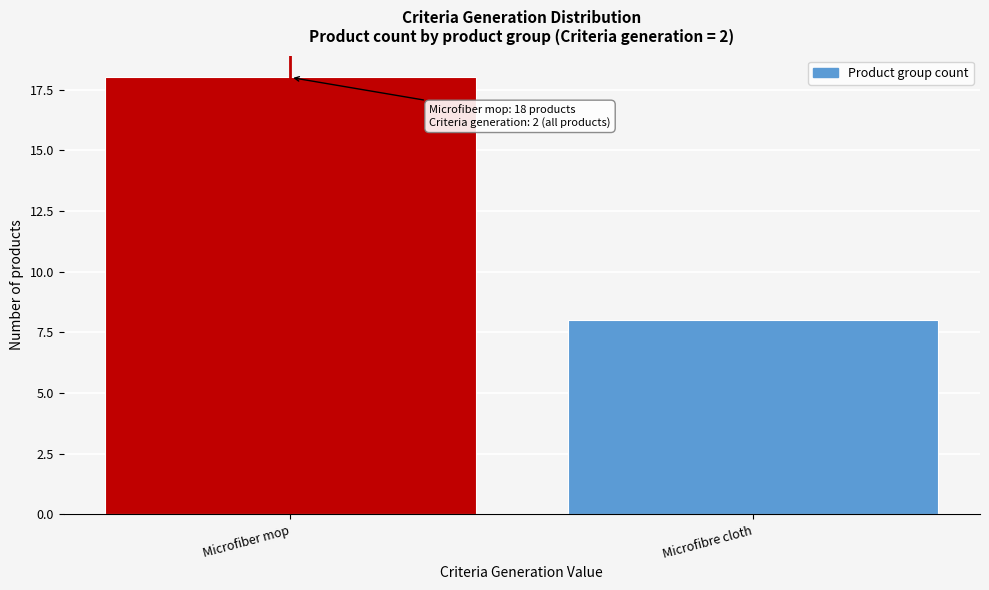

Reading left to right, extract all data points from this chart.

Microfiber mop=18	Microfibre cloth=8